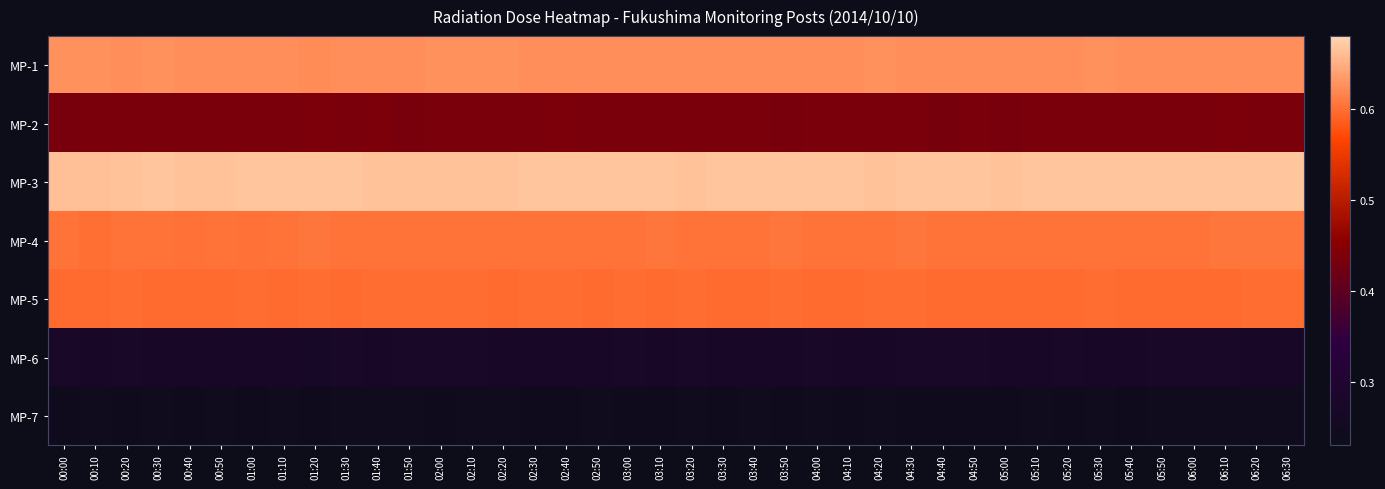

What is the minimum value shown in the chart?

0.2